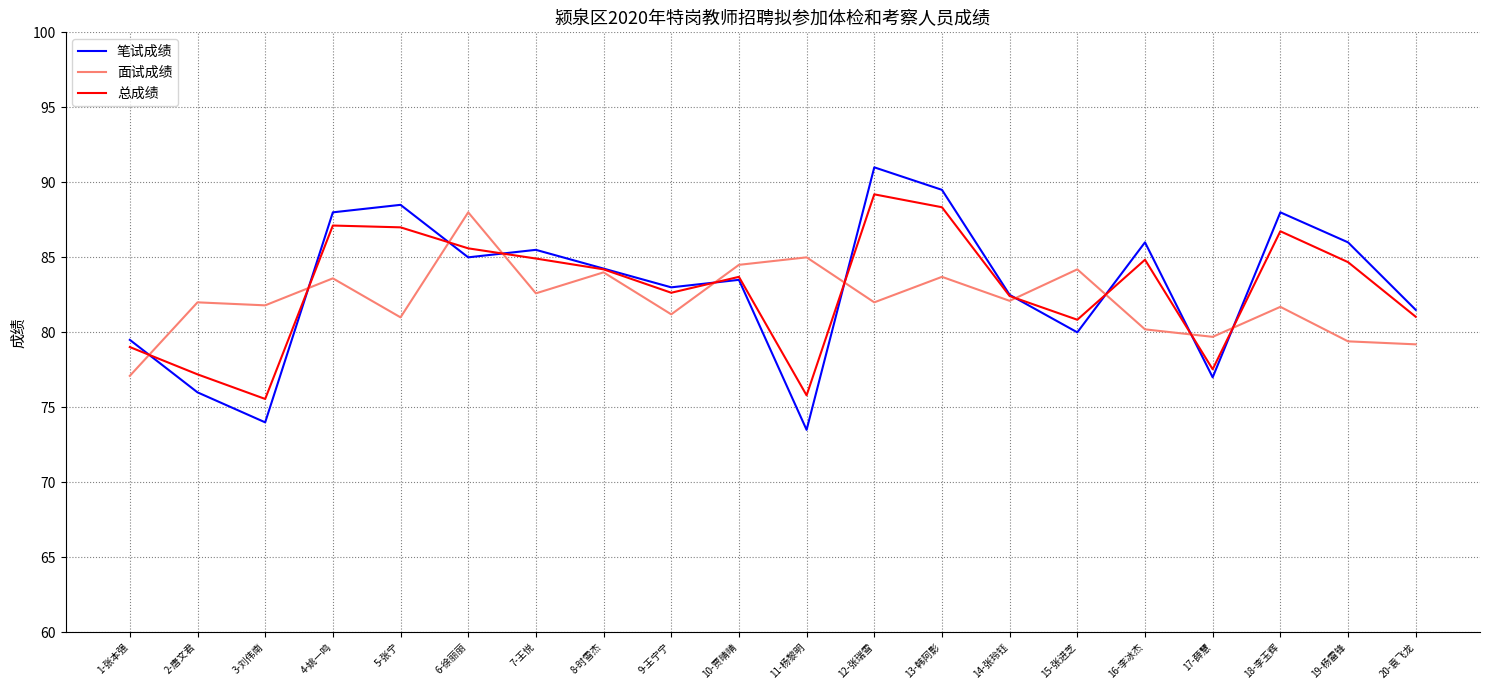

Is it true that 总成绩 equals 47.8 at 18-李玉辉?

False